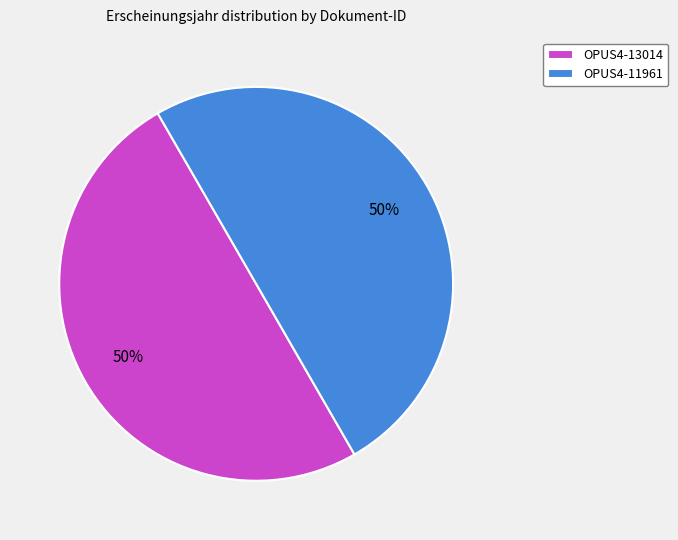

What is the ratio of the value at OPUS4-13014 to the value at OPUS4-11961?

1.0